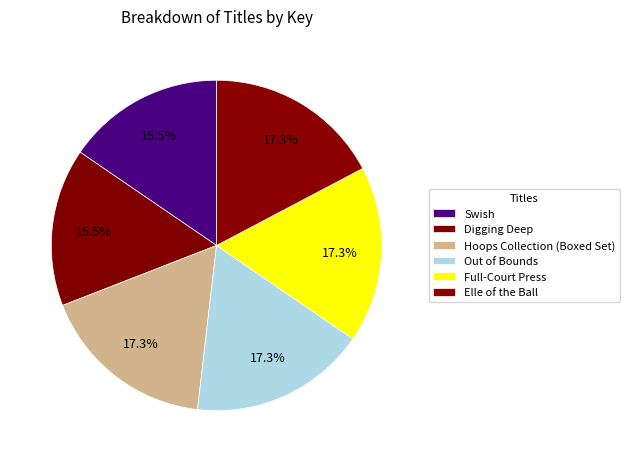

How many slices are in this pie chart?

6